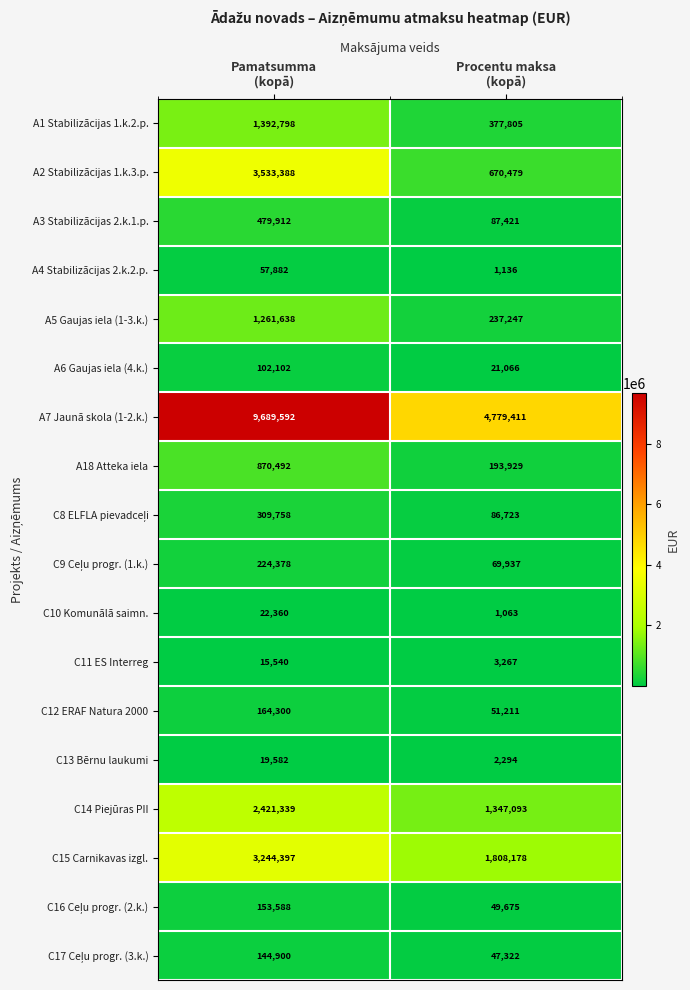

What is the sum of all A6 Gaujas iela (4.k.) values?

123168